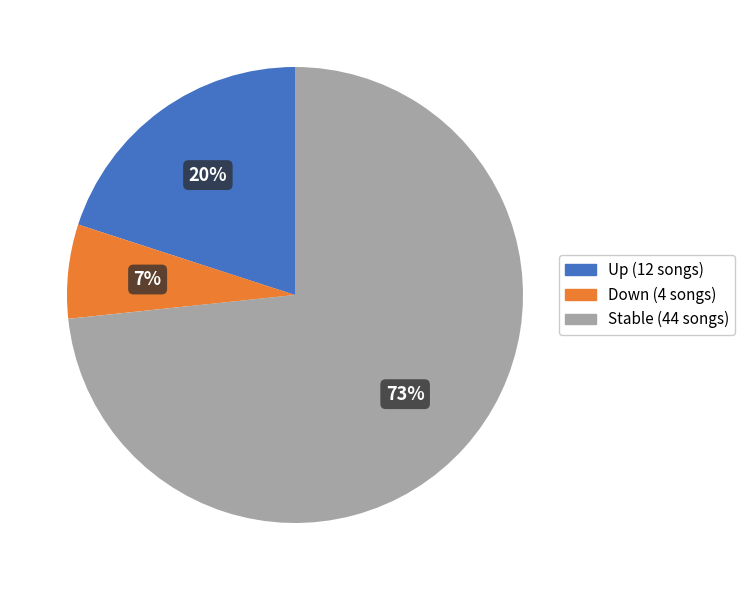

How much of the chart is everything except -?

26.7%